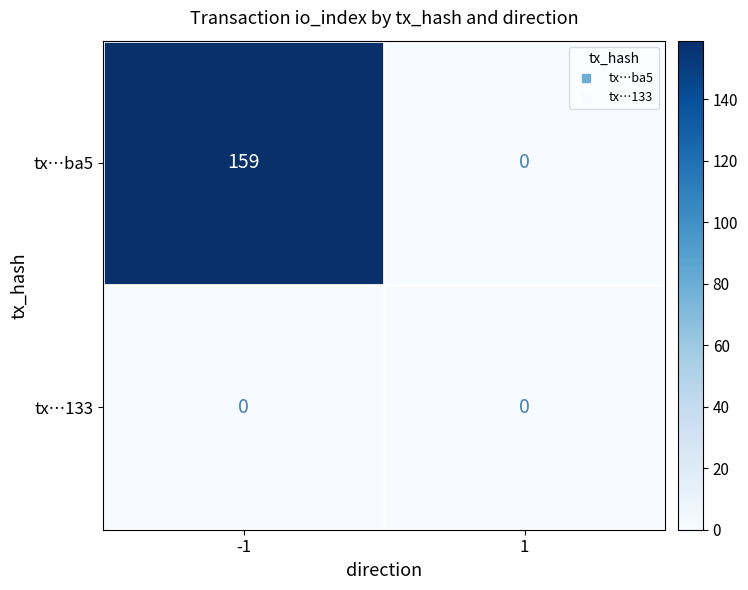

Is it true that tx…ba5 equals 159 at -1?

True